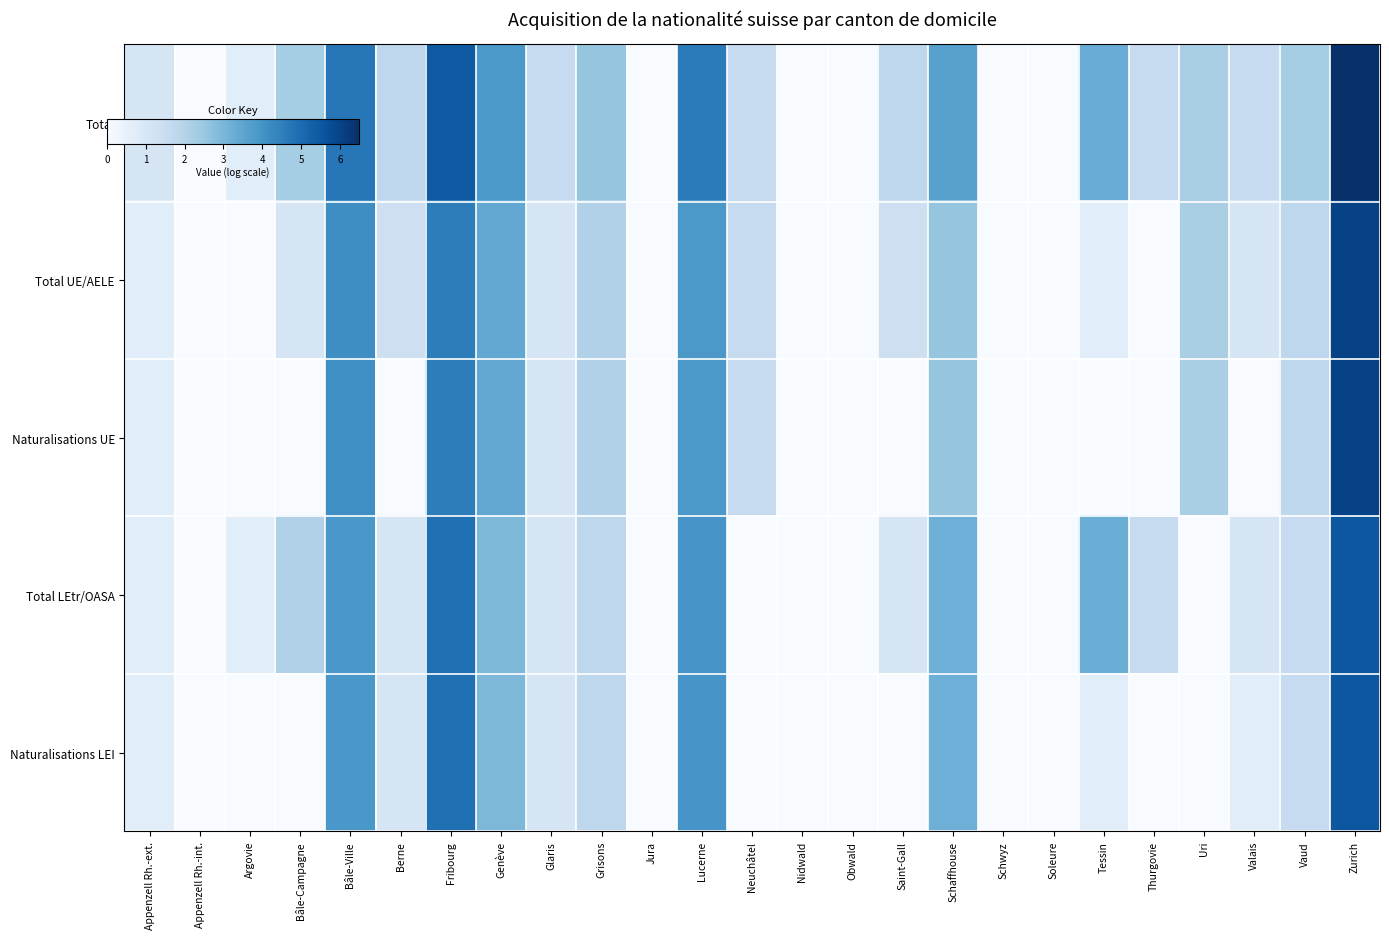

At how many categories does at least one series exceed 1?

18